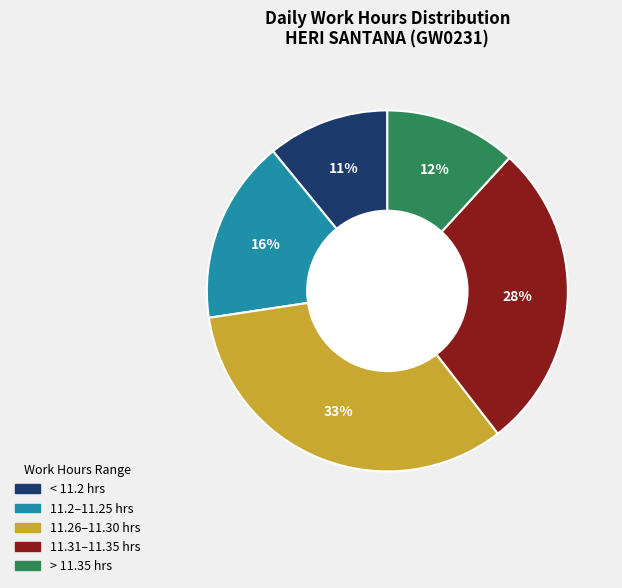

Is there any slice that represents more than half of the pie?

No